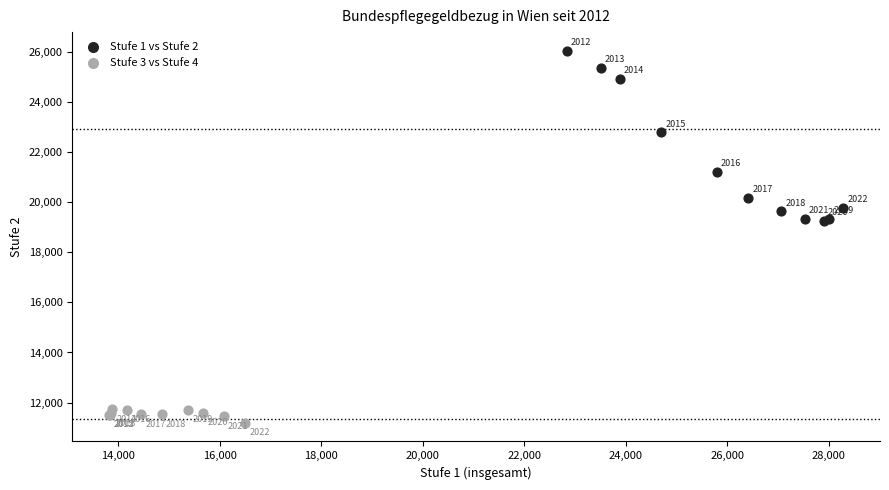

Which series reaches the maximum Y coordinate?

Stufe 1 vs Stufe 2